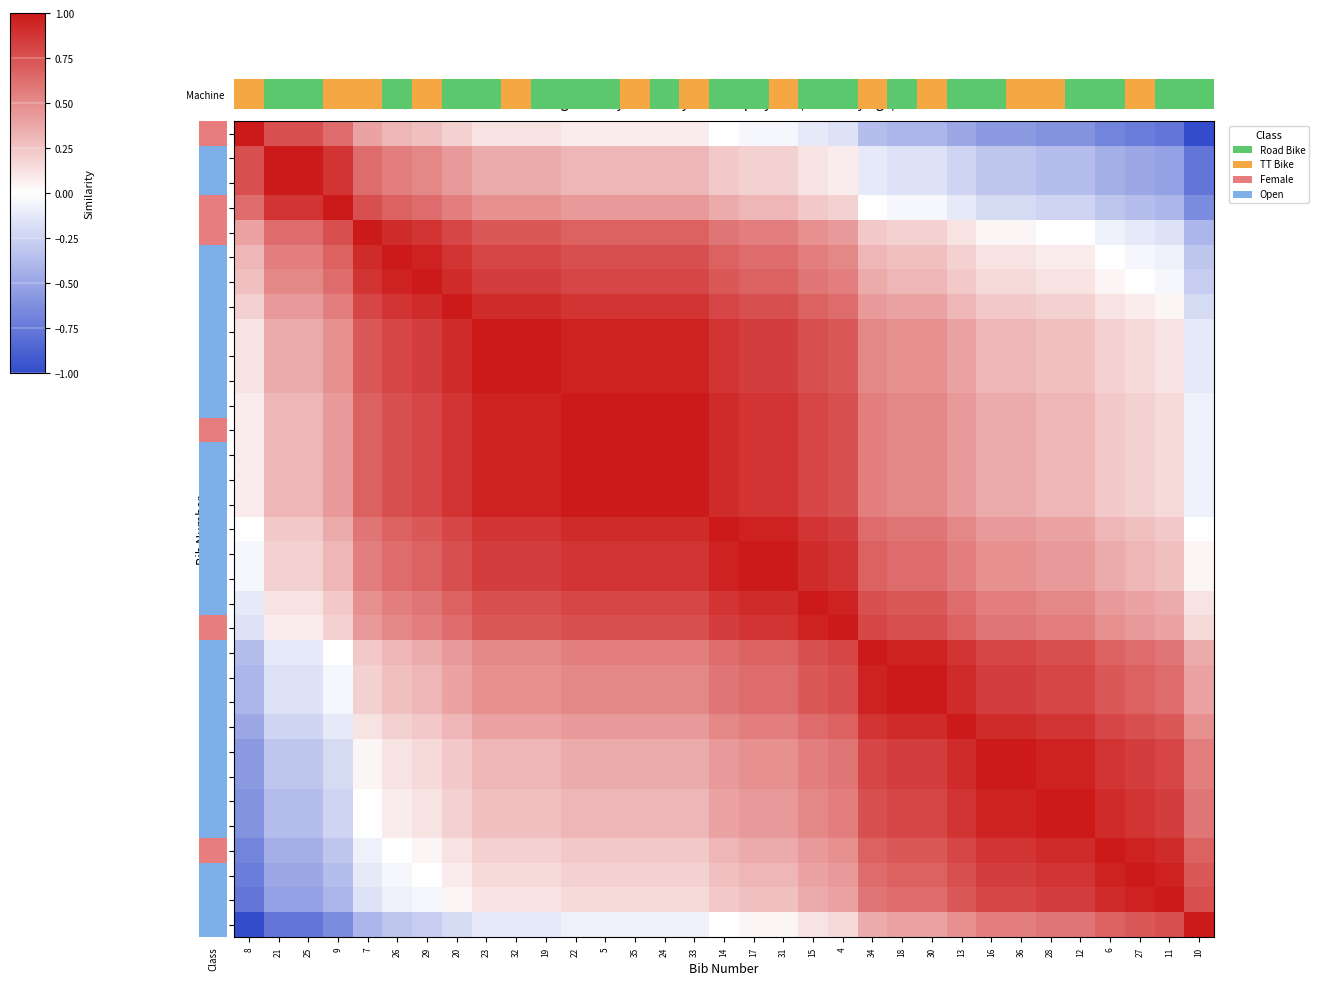

Reading right to left, list all the values displayed in this chart.

8: 10=-1.0	11=-0.8	27=-0.7	6=-0.7	12=-0.6	28=-0.6	36=-0.6	16=-0.6	13=-0.5	30=-0.4	18=-0.4	34=-0.4	4=-0.2	15=-0.1	31=-0.0	17=-0.0	14=0.0	33=0.1	24=0.1	35=0.1	5=0.1	22=0.1	19=0.1	32=0.1	23=0.1	20=0.2	29=0.3	26=0.3	7=0.4	9=0.6	25=0.8	21=0.8	8=1.0
21: 10=-0.8	11=-0.5	27=-0.5	6=-0.4	12=-0.4	28=-0.4	36=-0.3	16=-0.3	13=-0.2	30=-0.2	18=-0.2	34=-0.1	4=0.1	15=0.1	31=0.2	17=0.2	14=0.2	33=0.3	24=0.3	35=0.3	5=0.3	22=0.3	19=0.4	32=0.4	23=0.4	20=0.4	29=0.5	26=0.6	7=0.6	9=0.9	25=1.0	21=1.0	8=0.8
25: 10=-0.8	11=-0.5	27=-0.5	6=-0.4	12=-0.4	28=-0.4	36=-0.3	16=-0.3	13=-0.2	30=-0.2	18=-0.2	34=-0.1	4=0.1	15=0.1	31=0.2	17=0.2	14=0.2	33=0.3	24=0.3	35=0.3	5=0.3	22=0.3	19=0.4	32=0.4	23=0.4	20=0.4	29=0.5	26=0.6	7=0.6	9=0.9	25=1.0	21=1.0	8=0.8
9: 10=-0.6	11=-0.4	27=-0.4	6=-0.3	12=-0.2	28=-0.2	36=-0.2	16=-0.2	13=-0.1	30=-0.0	18=-0.0	34=0.0	4=0.2	15=0.2	31=0.3	17=0.3	14=0.4	33=0.4	24=0.4	35=0.4	5=0.4	22=0.4	19=0.5	32=0.5	23=0.5	20=0.6	29=0.6	26=0.7	7=0.8	9=1.0	25=0.9	21=0.9	8=0.6
7: 10=-0.4	11=-0.2	27=-0.1	6=-0.1	12=0.0	28=0.0	36=0.0	16=0.0	13=0.1	30=0.2	18=0.2	34=0.2	4=0.4	15=0.5	31=0.6	17=0.6	14=0.6	33=0.7	24=0.7	35=0.7	5=0.7	22=0.7	19=0.7	32=0.7	23=0.7	20=0.8	29=0.9	26=0.9	7=1.0	9=0.8	25=0.6	21=0.6	8=0.4
26: 10=-0.3	11=-0.1	27=-0.0	6=0.0	12=0.1	28=0.1	36=0.1	16=0.1	13=0.2	30=0.3	18=0.3	34=0.3	4=0.5	15=0.6	31=0.6	17=0.6	14=0.7	33=0.8	24=0.8	35=0.8	5=0.8	22=0.8	19=0.8	32=0.8	23=0.8	20=0.9	29=1.0	26=1.0	7=0.9	9=0.7	25=0.6	21=0.6	8=0.3
29: 10=-0.3	11=-0.0	27=0.0	6=0.0	12=0.1	28=0.1	36=0.2	16=0.2	13=0.2	30=0.3	18=0.3	34=0.4	4=0.6	15=0.6	31=0.7	17=0.7	14=0.7	33=0.8	24=0.8	35=0.8	5=0.8	22=0.8	19=0.8	32=0.8	23=0.8	20=0.9	29=1.0	26=1.0	7=0.9	9=0.6	25=0.5	21=0.5	8=0.3
20: 10=-0.2	11=0.0	27=0.1	6=0.1	12=0.2	28=0.2	36=0.2	16=0.2	13=0.3	30=0.4	18=0.4	34=0.4	4=0.6	15=0.7	31=0.8	17=0.8	14=0.8	33=0.9	24=0.9	35=0.9	5=0.9	22=0.9	19=0.9	32=0.9	23=0.9	20=1.0	29=0.9	26=0.9	7=0.8	9=0.6	25=0.4	21=0.4	8=0.2
23: 10=-0.1	11=0.1	27=0.2	6=0.2	12=0.3	28=0.3	36=0.3	16=0.3	13=0.4	30=0.5	18=0.5	34=0.5	4=0.7	15=0.8	31=0.8	17=0.8	14=0.9	33=1.0	24=1.0	35=1.0	5=1.0	22=1.0	19=1.0	32=1.0	23=1.0	20=0.9	29=0.8	26=0.8	7=0.7	9=0.5	25=0.4	21=0.4	8=0.1
32: 10=-0.1	11=0.1	27=0.2	6=0.2	12=0.3	28=0.3	36=0.3	16=0.3	13=0.4	30=0.5	18=0.5	34=0.5	4=0.7	15=0.8	31=0.8	17=0.8	14=0.9	33=1.0	24=1.0	35=1.0	5=1.0	22=1.0	19=1.0	32=1.0	23=1.0	20=0.9	29=0.8	26=0.8	7=0.7	9=0.5	25=0.4	21=0.4	8=0.1
19: 10=-0.1	11=0.1	27=0.2	6=0.2	12=0.3	28=0.3	36=0.3	16=0.3	13=0.4	30=0.5	18=0.5	34=0.5	4=0.7	15=0.8	31=0.8	17=0.8	14=0.9	33=1.0	24=1.0	35=1.0	5=1.0	22=1.0	19=1.0	32=1.0	23=1.0	20=0.9	29=0.8	26=0.8	7=0.7	9=0.5	25=0.4	21=0.4	8=0.1
22: 10=-0.1	11=0.2	27=0.2	6=0.2	12=0.3	28=0.3	36=0.4	16=0.4	13=0.4	30=0.5	18=0.5	34=0.6	4=0.8	15=0.8	31=0.9	17=0.9	14=0.9	33=1.0	24=1.0	35=1.0	5=1.0	22=1.0	19=1.0	32=1.0	23=1.0	20=0.9	29=0.8	26=0.8	7=0.7	9=0.4	25=0.3	21=0.3	8=0.1
5: 10=-0.1	11=0.2	27=0.2	6=0.2	12=0.3	28=0.3	36=0.4	16=0.4	13=0.4	30=0.5	18=0.5	34=0.6	4=0.8	15=0.8	31=0.9	17=0.9	14=0.9	33=1.0	24=1.0	35=1.0	5=1.0	22=1.0	19=1.0	32=1.0	23=1.0	20=0.9	29=0.8	26=0.8	7=0.7	9=0.4	25=0.3	21=0.3	8=0.1
35: 10=-0.1	11=0.2	27=0.2	6=0.2	12=0.3	28=0.3	36=0.4	16=0.4	13=0.4	30=0.5	18=0.5	34=0.6	4=0.8	15=0.8	31=0.9	17=0.9	14=0.9	33=1.0	24=1.0	35=1.0	5=1.0	22=1.0	19=1.0	32=1.0	23=1.0	20=0.9	29=0.8	26=0.8	7=0.7	9=0.4	25=0.3	21=0.3	8=0.1
24: 10=-0.1	11=0.2	27=0.2	6=0.2	12=0.3	28=0.3	36=0.4	16=0.4	13=0.4	30=0.5	18=0.5	34=0.6	4=0.8	15=0.8	31=0.9	17=0.9	14=0.9	33=1.0	24=1.0	35=1.0	5=1.0	22=1.0	19=1.0	32=1.0	23=1.0	20=0.9	29=0.8	26=0.8	7=0.7	9=0.4	25=0.3	21=0.3	8=0.1
33: 10=-0.1	11=0.2	27=0.2	6=0.2	12=0.3	28=0.3	36=0.4	16=0.4	13=0.4	30=0.5	18=0.5	34=0.6	4=0.8	15=0.8	31=0.9	17=0.9	14=0.9	33=1.0	24=1.0	35=1.0	5=1.0	22=1.0	19=1.0	32=1.0	23=1.0	20=0.9	29=0.8	26=0.8	7=0.7	9=0.4	25=0.3	21=0.3	8=0.1
14: 10=0.0	11=0.2	27=0.3	6=0.3	12=0.4	28=0.4	36=0.4	16=0.4	13=0.5	30=0.6	18=0.6	34=0.6	4=0.8	15=0.9	31=1.0	17=1.0	14=1.0	33=0.9	24=0.9	35=0.9	5=0.9	22=0.9	19=0.9	32=0.9	23=0.9	20=0.8	29=0.7	26=0.7	7=0.6	9=0.4	25=0.2	21=0.2	8=0.0
17: 10=0.0	11=0.3	27=0.3	6=0.4	12=0.4	28=0.4	36=0.5	16=0.5	13=0.6	30=0.6	18=0.6	34=0.7	4=0.9	15=0.9	31=1.0	17=1.0	14=1.0	33=0.9	24=0.9	35=0.9	5=0.9	22=0.9	19=0.8	32=0.8	23=0.8	20=0.8	29=0.7	26=0.6	7=0.6	9=0.3	25=0.2	21=0.2	8=-0.0
31: 10=0.0	11=0.3	27=0.3	6=0.4	12=0.4	28=0.4	36=0.5	16=0.5	13=0.6	30=0.6	18=0.6	34=0.7	4=0.9	15=0.9	31=1.0	17=1.0	14=1.0	33=0.9	24=0.9	35=0.9	5=0.9	22=0.9	19=0.8	32=0.8	23=0.8	20=0.8	29=0.7	26=0.6	7=0.6	9=0.3	25=0.2	21=0.2	8=-0.0
15: 10=0.1	11=0.4	27=0.4	6=0.4	12=0.5	28=0.5	36=0.6	16=0.6	13=0.6	30=0.7	18=0.7	34=0.8	4=1.0	15=1.0	31=0.9	17=0.9	14=0.9	33=0.8	24=0.8	35=0.8	5=0.8	22=0.8	19=0.8	32=0.8	23=0.8	20=0.7	29=0.6	26=0.6	7=0.5	9=0.2	25=0.1	21=0.1	8=-0.1
4: 10=0.2	11=0.4	27=0.4	6=0.5	12=0.6	28=0.6	36=0.6	16=0.6	13=0.7	30=0.8	18=0.8	34=0.8	4=1.0	15=1.0	31=0.9	17=0.9	14=0.8	33=0.8	24=0.8	35=0.8	5=0.8	22=0.8	19=0.7	32=0.7	23=0.7	20=0.6	29=0.6	26=0.5	7=0.4	9=0.2	25=0.1	21=0.1	8=-0.2
34: 10=0.4	11=0.6	27=0.6	6=0.7	12=0.8	28=0.8	36=0.8	16=0.8	13=0.9	30=1.0	18=1.0	34=1.0	4=0.8	15=0.8	31=0.7	17=0.7	14=0.6	33=0.6	24=0.6	35=0.6	5=0.6	22=0.6	19=0.5	32=0.5	23=0.5	20=0.4	29=0.4	26=0.3	7=0.2	9=0.0	25=-0.1	21=-0.1	8=-0.4
18: 10=0.4	11=0.6	27=0.7	6=0.7	12=0.8	28=0.8	36=0.8	16=0.8	13=0.9	30=1.0	18=1.0	34=1.0	4=0.8	15=0.7	31=0.6	17=0.6	14=0.6	33=0.5	24=0.5	35=0.5	5=0.5	22=0.5	19=0.5	32=0.5	23=0.5	20=0.4	29=0.3	26=0.3	7=0.2	9=-0.0	25=-0.2	21=-0.2	8=-0.4
30: 10=0.4	11=0.6	27=0.7	6=0.7	12=0.8	28=0.8	36=0.8	16=0.8	13=0.9	30=1.0	18=1.0	34=1.0	4=0.8	15=0.7	31=0.6	17=0.6	14=0.6	33=0.5	24=0.5	35=0.5	5=0.5	22=0.5	19=0.5	32=0.5	23=0.5	20=0.4	29=0.3	26=0.3	7=0.2	9=-0.0	25=-0.2	21=-0.2	8=-0.4
13: 10=0.5	11=0.7	27=0.8	6=0.8	12=0.9	28=0.9	36=0.9	16=0.9	13=1.0	30=0.9	18=0.9	34=0.9	4=0.7	15=0.6	31=0.6	17=0.6	14=0.5	33=0.4	24=0.4	35=0.4	5=0.4	22=0.4	19=0.4	32=0.4	23=0.4	20=0.3	29=0.2	26=0.2	7=0.1	9=-0.1	25=-0.2	21=-0.2	8=-0.5
16: 10=0.6	11=0.8	27=0.8	6=0.9	12=1.0	28=1.0	36=1.0	16=1.0	13=0.9	30=0.8	18=0.8	34=0.8	4=0.6	15=0.6	31=0.5	17=0.5	14=0.4	33=0.4	24=0.4	35=0.4	5=0.4	22=0.4	19=0.3	32=0.3	23=0.3	20=0.2	29=0.2	26=0.1	7=0.0	9=-0.2	25=-0.3	21=-0.3	8=-0.6
36: 10=0.6	11=0.8	27=0.8	6=0.9	12=1.0	28=1.0	36=1.0	16=1.0	13=0.9	30=0.8	18=0.8	34=0.8	4=0.6	15=0.6	31=0.5	17=0.5	14=0.4	33=0.4	24=0.4	35=0.4	5=0.4	22=0.4	19=0.3	32=0.3	23=0.3	20=0.2	29=0.2	26=0.1	7=0.0	9=-0.2	25=-0.3	21=-0.3	8=-0.6
28: 10=0.6	11=0.8	27=0.9	6=0.9	12=1.0	28=1.0	36=1.0	16=1.0	13=0.9	30=0.8	18=0.8	34=0.8	4=0.6	15=0.5	31=0.4	17=0.4	14=0.4	33=0.3	24=0.3	35=0.3	5=0.3	22=0.3	19=0.3	32=0.3	23=0.3	20=0.2	29=0.1	26=0.1	7=0.0	9=-0.2	25=-0.4	21=-0.4	8=-0.6
12: 10=0.6	11=0.8	27=0.9	6=0.9	12=1.0	28=1.0	36=1.0	16=1.0	13=0.9	30=0.8	18=0.8	34=0.8	4=0.6	15=0.5	31=0.4	17=0.4	14=0.4	33=0.3	24=0.3	35=0.3	5=0.3	22=0.3	19=0.3	32=0.3	23=0.3	20=0.2	29=0.1	26=0.1	7=0.0	9=-0.2	25=-0.4	21=-0.4	8=-0.6
6: 10=0.7	11=0.9	27=1.0	6=1.0	12=0.9	28=0.9	36=0.9	16=0.9	13=0.8	30=0.7	18=0.7	34=0.7	4=0.5	15=0.4	31=0.4	17=0.4	14=0.3	33=0.2	24=0.2	35=0.2	5=0.2	22=0.2	19=0.2	32=0.2	23=0.2	20=0.1	29=0.0	26=0.0	7=-0.1	9=-0.3	25=-0.4	21=-0.4	8=-0.7
27: 10=0.7	11=1.0	27=1.0	6=1.0	12=0.9	28=0.9	36=0.8	16=0.8	13=0.8	30=0.7	18=0.7	34=0.6	4=0.4	15=0.4	31=0.3	17=0.3	14=0.3	33=0.2	24=0.2	35=0.2	5=0.2	22=0.2	19=0.2	32=0.2	23=0.2	20=0.1	29=0.0	26=-0.0	7=-0.1	9=-0.4	25=-0.5	21=-0.5	8=-0.7
11: 10=0.8	11=1.0	27=1.0	6=0.9	12=0.8	28=0.8	36=0.8	16=0.8	13=0.7	30=0.6	18=0.6	34=0.6	4=0.4	15=0.4	31=0.3	17=0.3	14=0.2	33=0.2	24=0.2	35=0.2	5=0.2	22=0.2	19=0.1	32=0.1	23=0.1	20=0.0	29=-0.0	26=-0.1	7=-0.2	9=-0.4	25=-0.5	21=-0.5	8=-0.8
10: 10=1.0	11=0.8	27=0.7	6=0.7	12=0.6	28=0.6	36=0.6	16=0.6	13=0.5	30=0.4	18=0.4	34=0.4	4=0.2	15=0.1	31=0.0	17=0.0	14=0.0	33=-0.1	24=-0.1	35=-0.1	5=-0.1	22=-0.1	19=-0.1	32=-0.1	23=-0.1	20=-0.2	29=-0.3	26=-0.3	7=-0.4	9=-0.6	25=-0.8	21=-0.8	8=-1.0